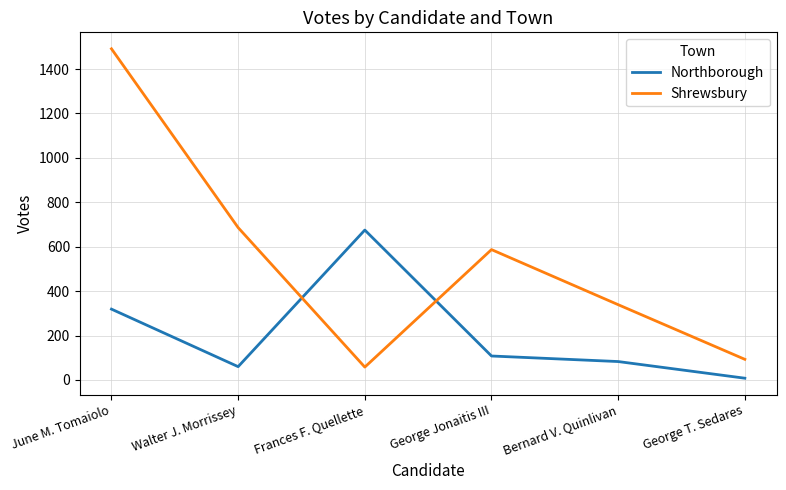

List the series in order of their overall mean, lowest first.

Northborough, Shrewsbury